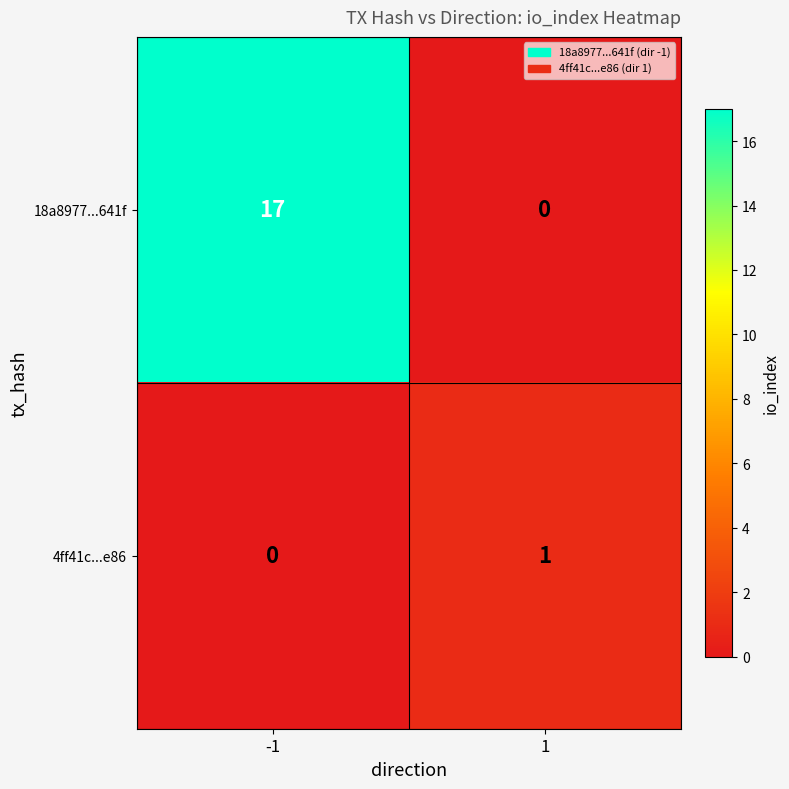

Reading right to left, extract all data points from this chart.

18a8977...641f: 1=0	-1=17
4ff41c...e86: 1=1	-1=0